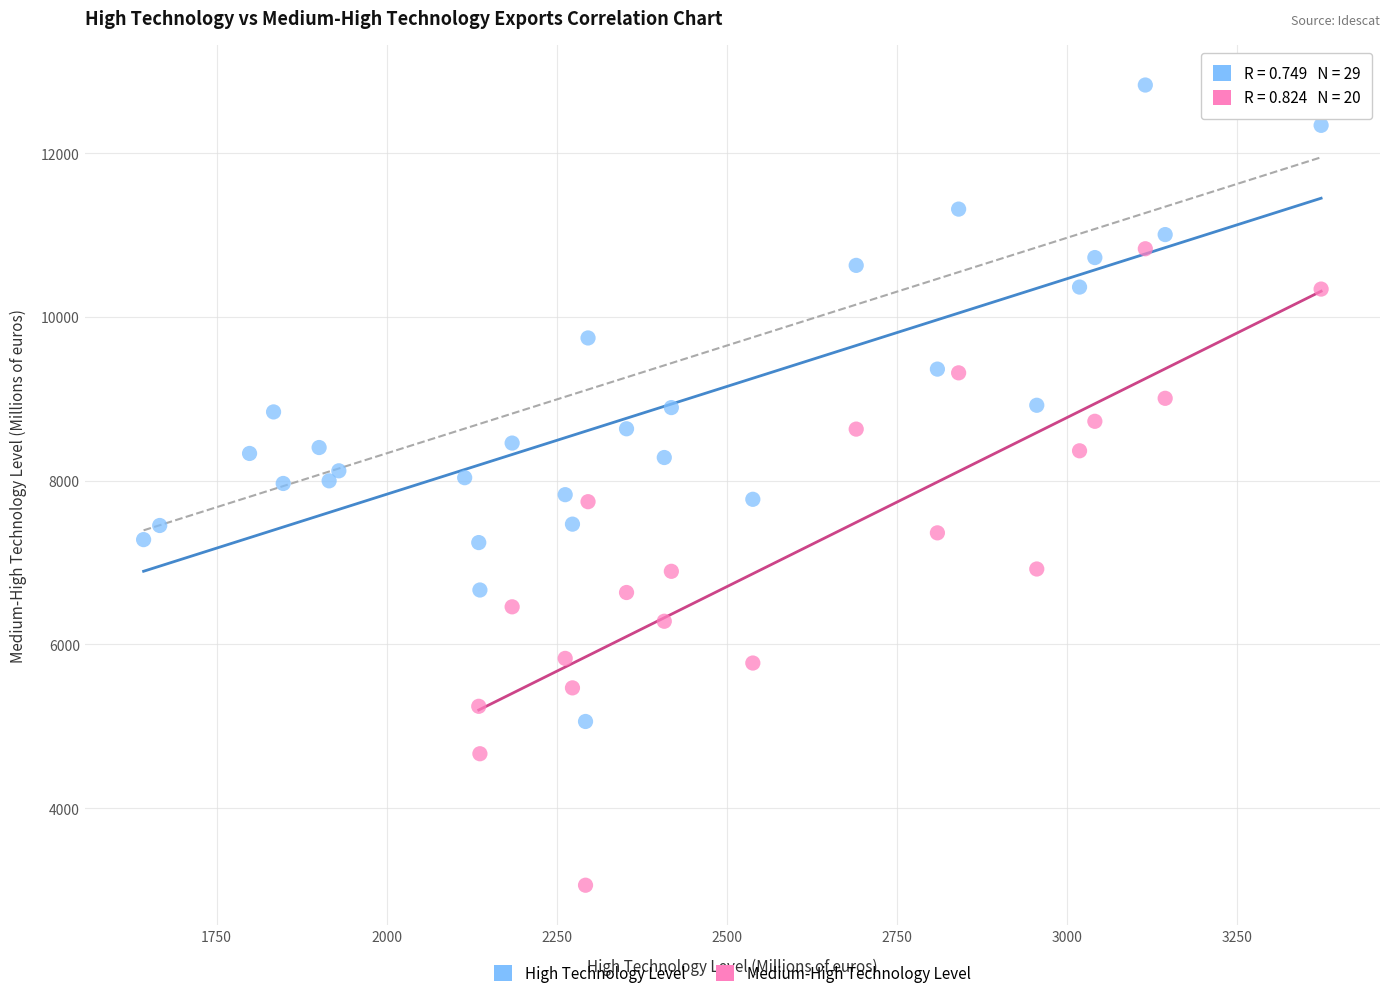

Which series contains the highest Y value?

High Technology Level